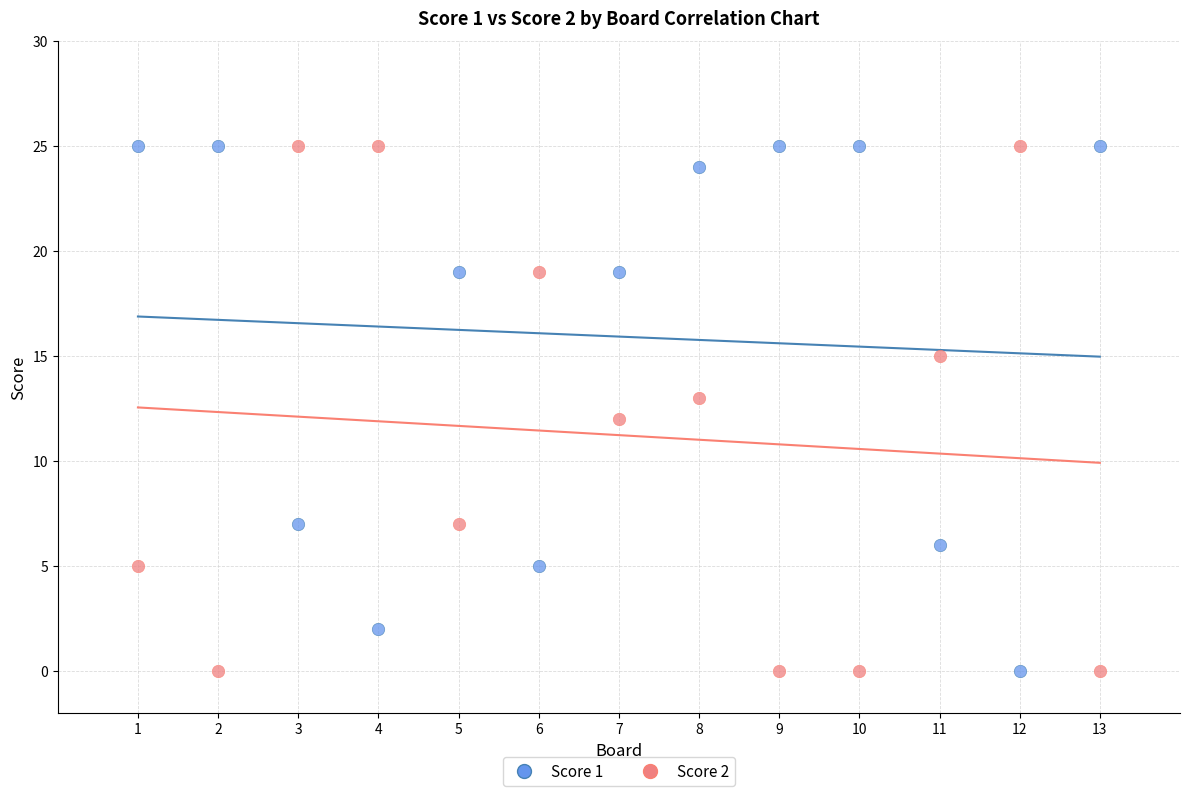

What is the X range (max minus min) for the scatter plot?

12